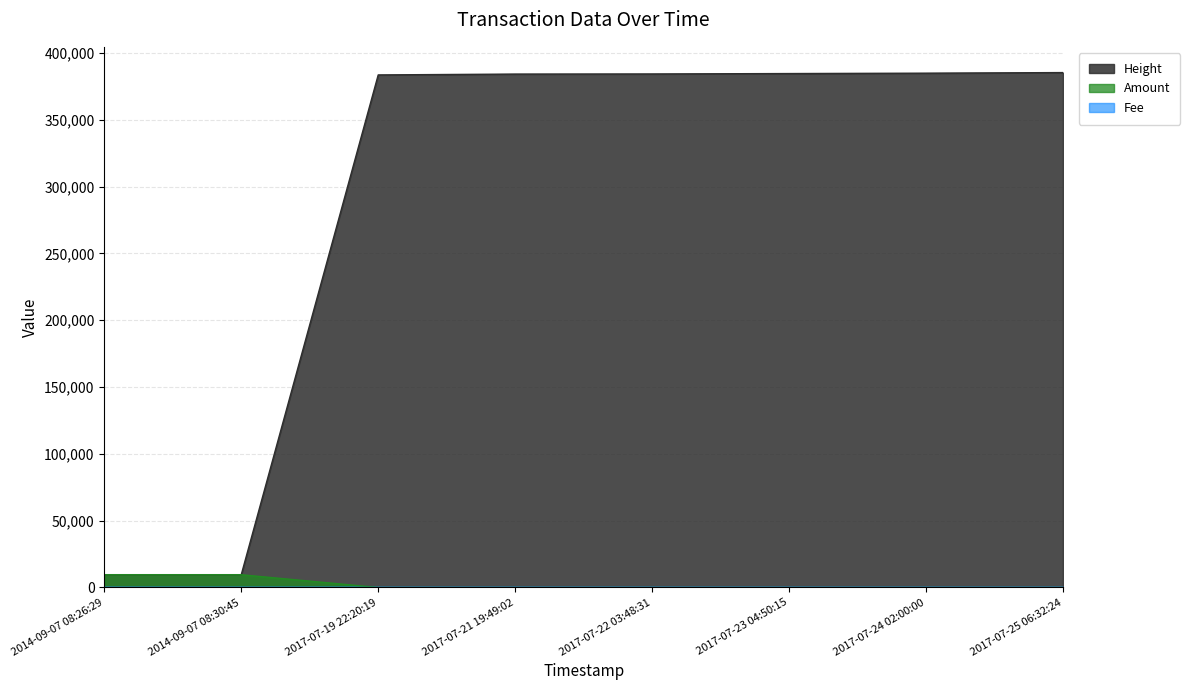

Which category has the lowest value across all series?

2017-07-19 22:20:19